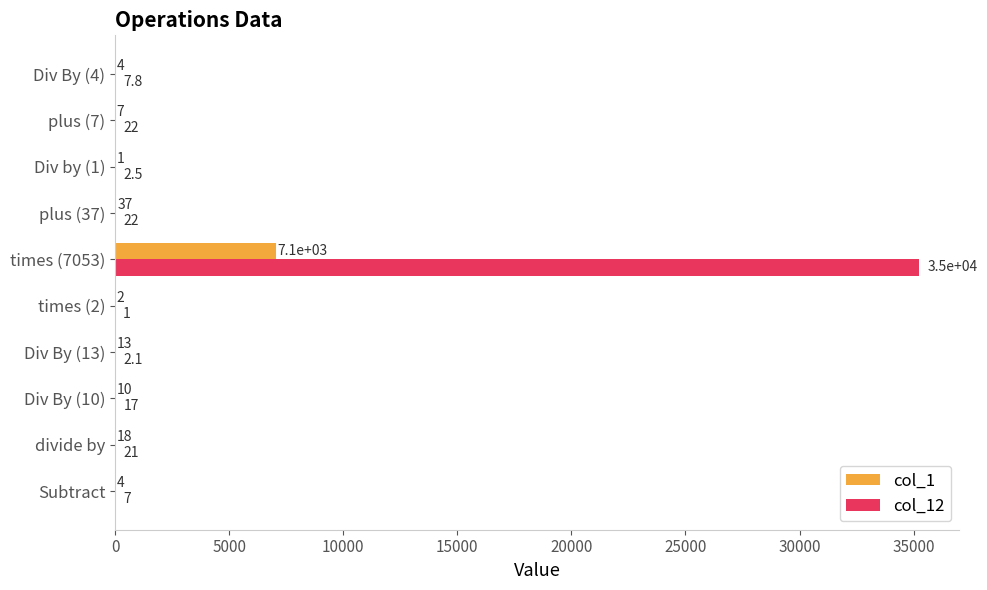

What is the greatest value displayed?

35243.0